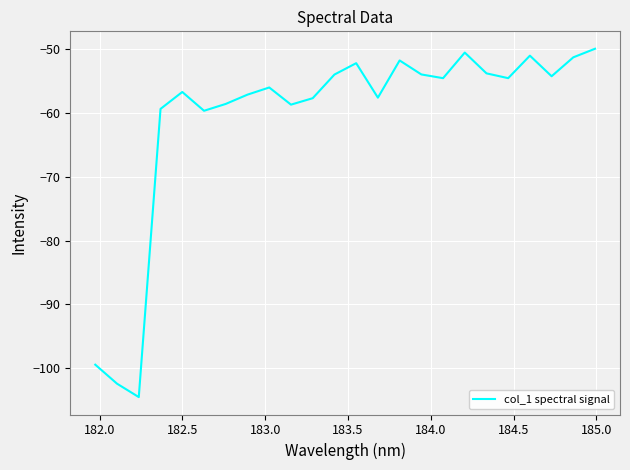

What is the difference between the maximum and minimum values?

54.6